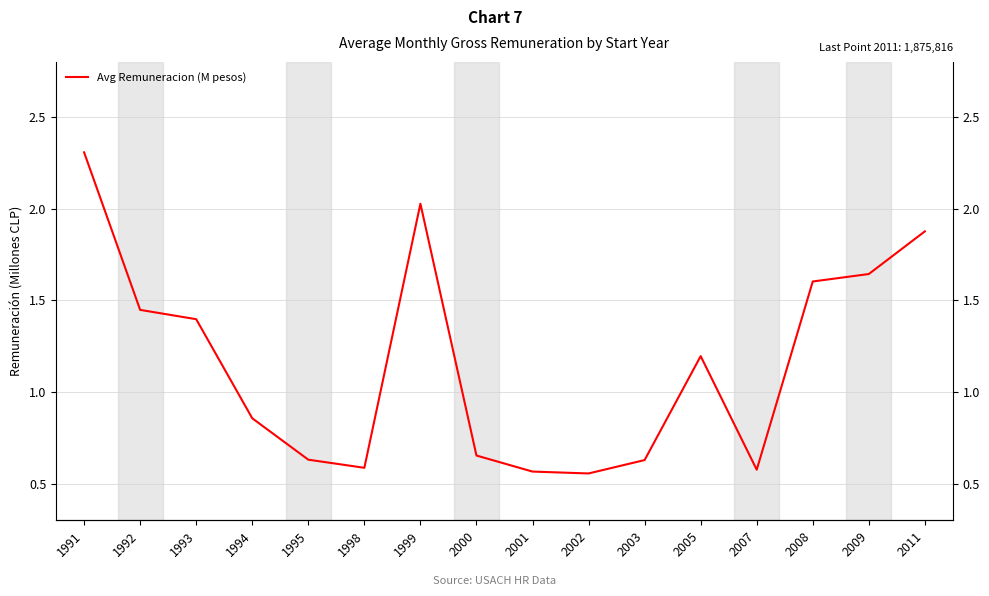

True or false: there are more than 1 points higher than both neighbors.

True